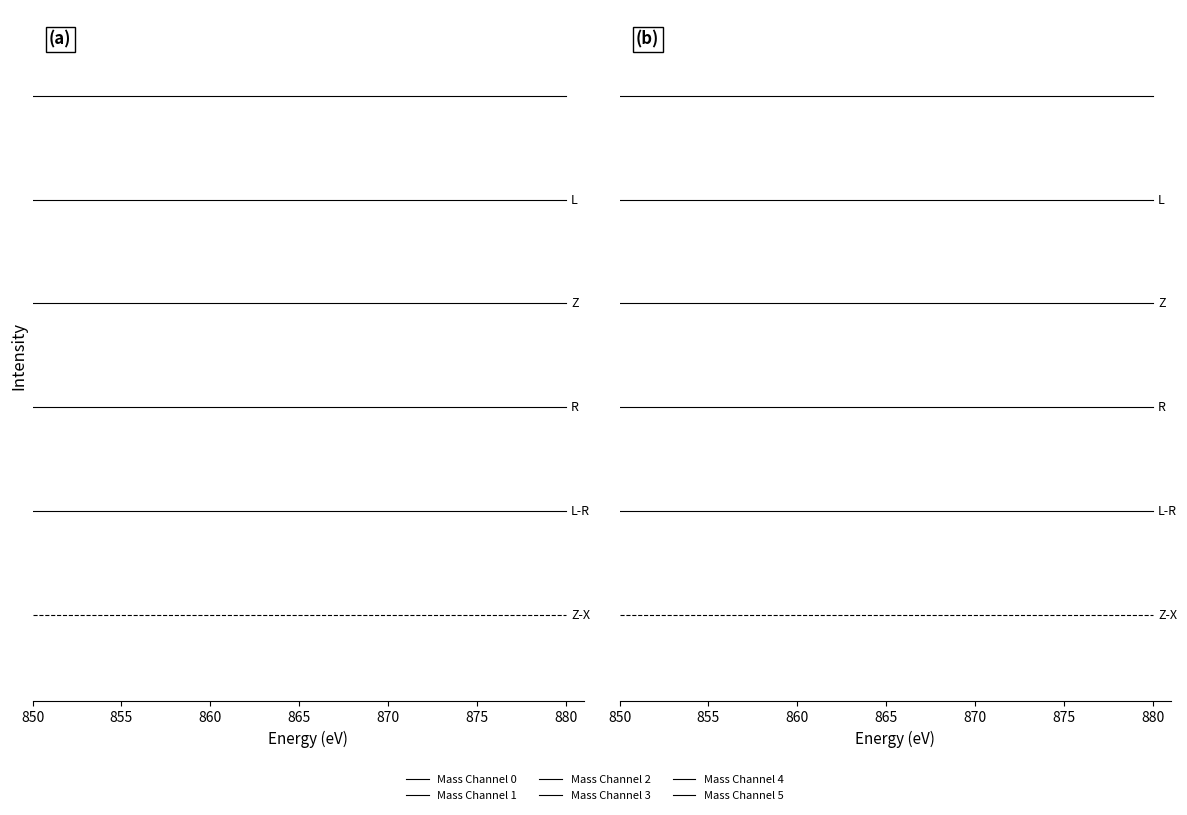

What are all the series names shown in the legend?

Mass Channel 0, Mass Channel 1, Mass Channel 2, Mass Channel 3, Mass Channel 4, Mass Channel 5